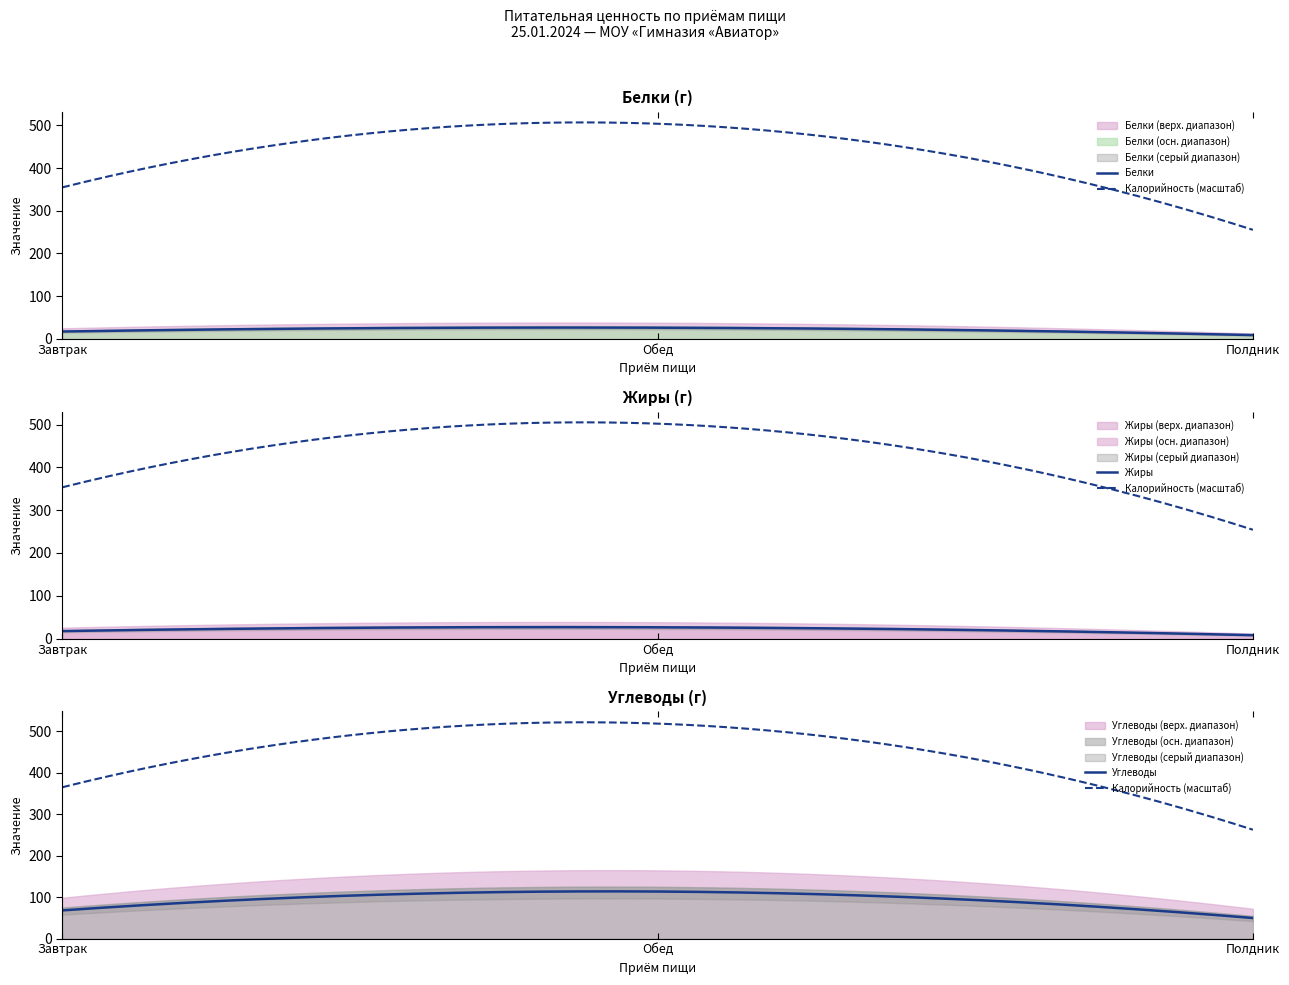

The value of Калорийность at Полдник is 96.0. True or false?

False